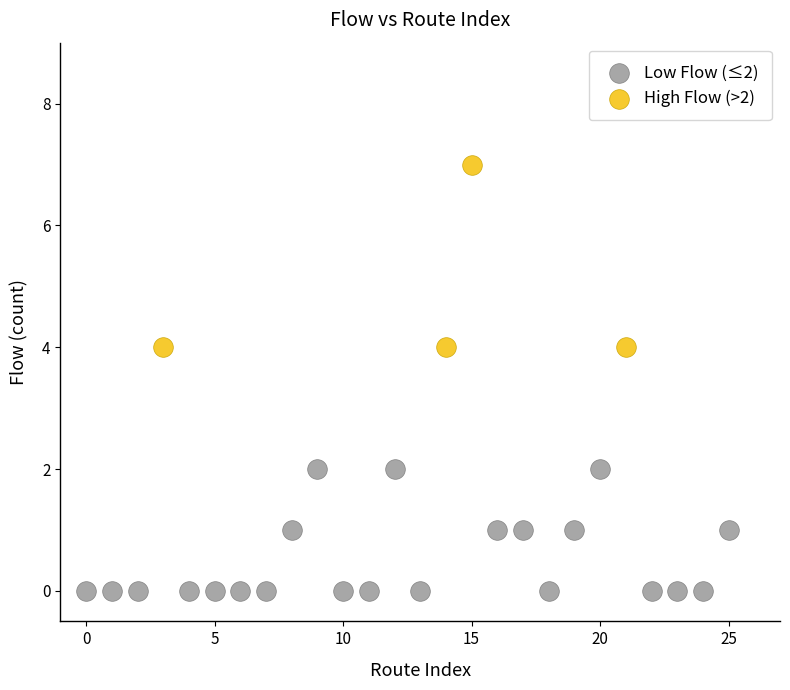

Which series contains the highest Y value?

High Flow (>2)